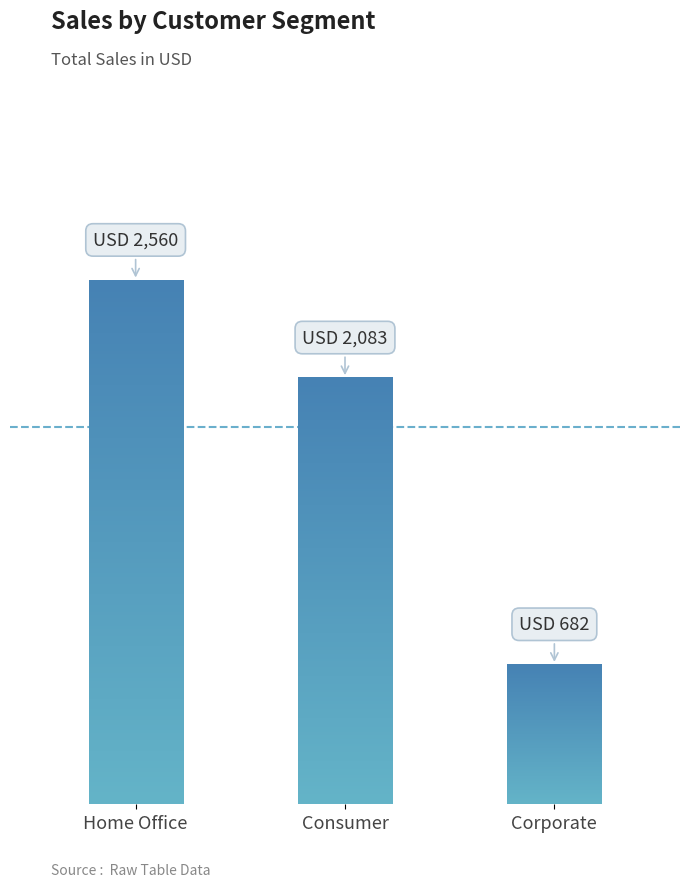

What is the change in value from Home Office to Corporate_Brian?

-1878